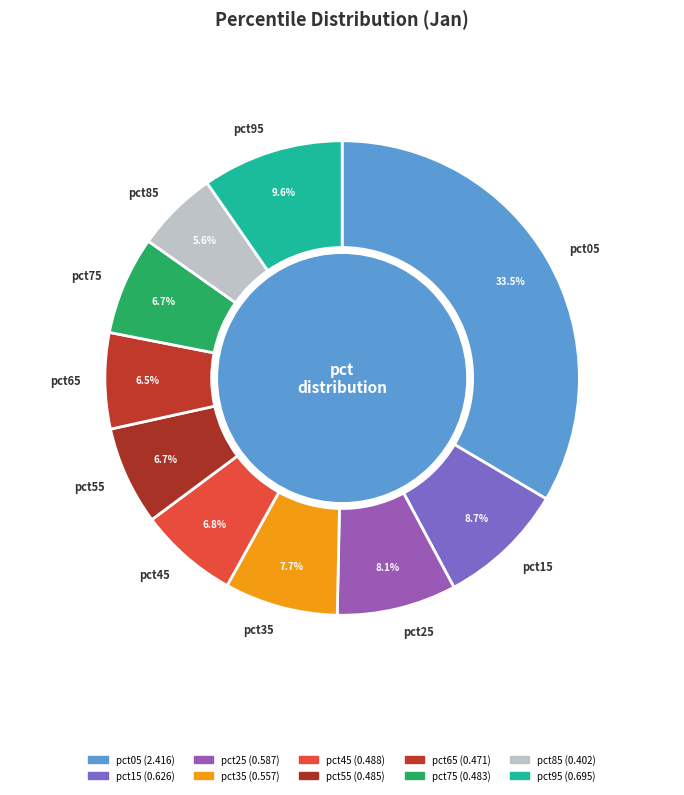

Which slice is the largest?

pct05